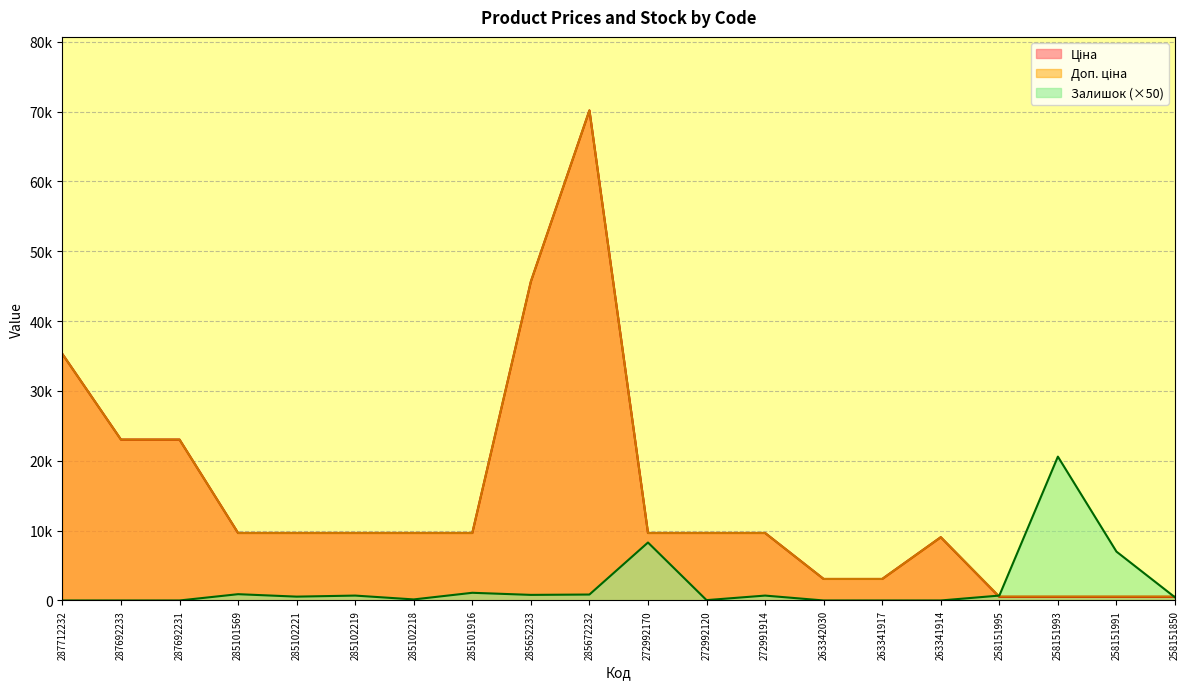

True or false: Доп. ціна has more than 1 points higher than both neighbors.

True